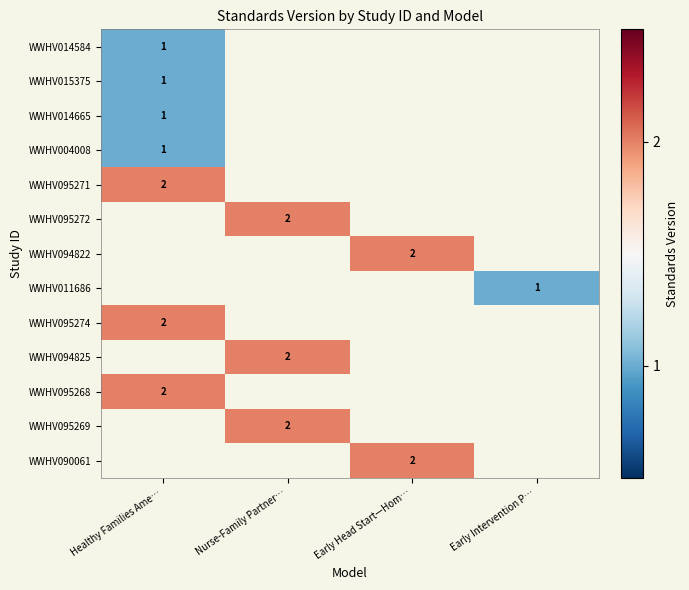

The WWHV094825 series shows 2 at Nurse-Family Partner…. True or false?

True